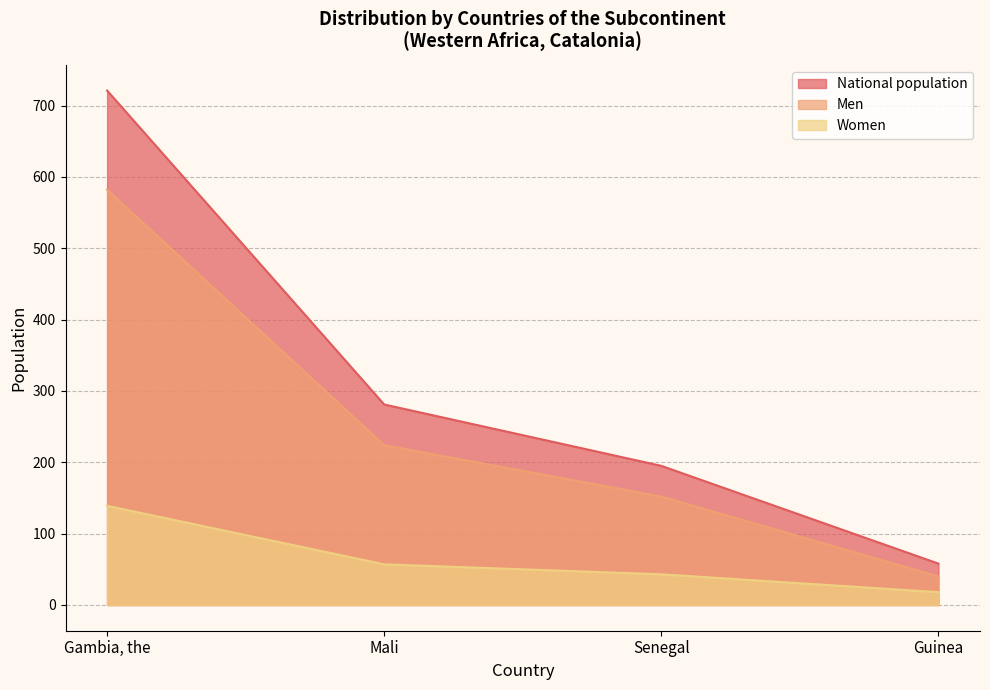

Which series changed the most between Gambia, the and Senegal?

National population